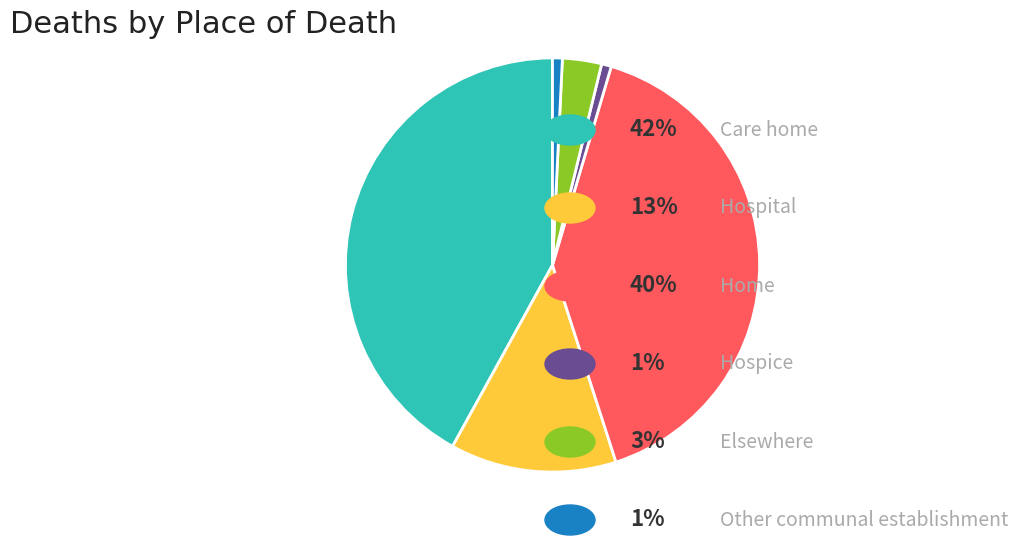

How many segments does this pie chart have?

6